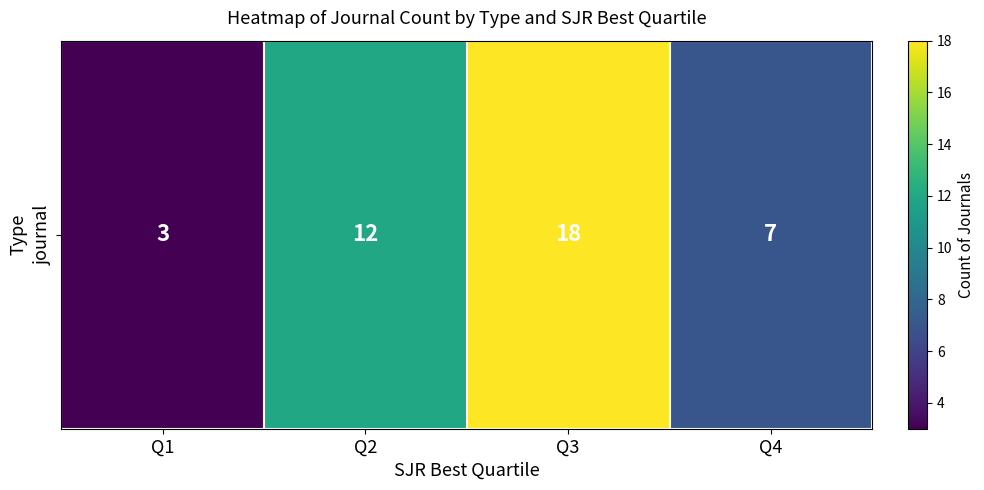

How many data points are above 12?

1